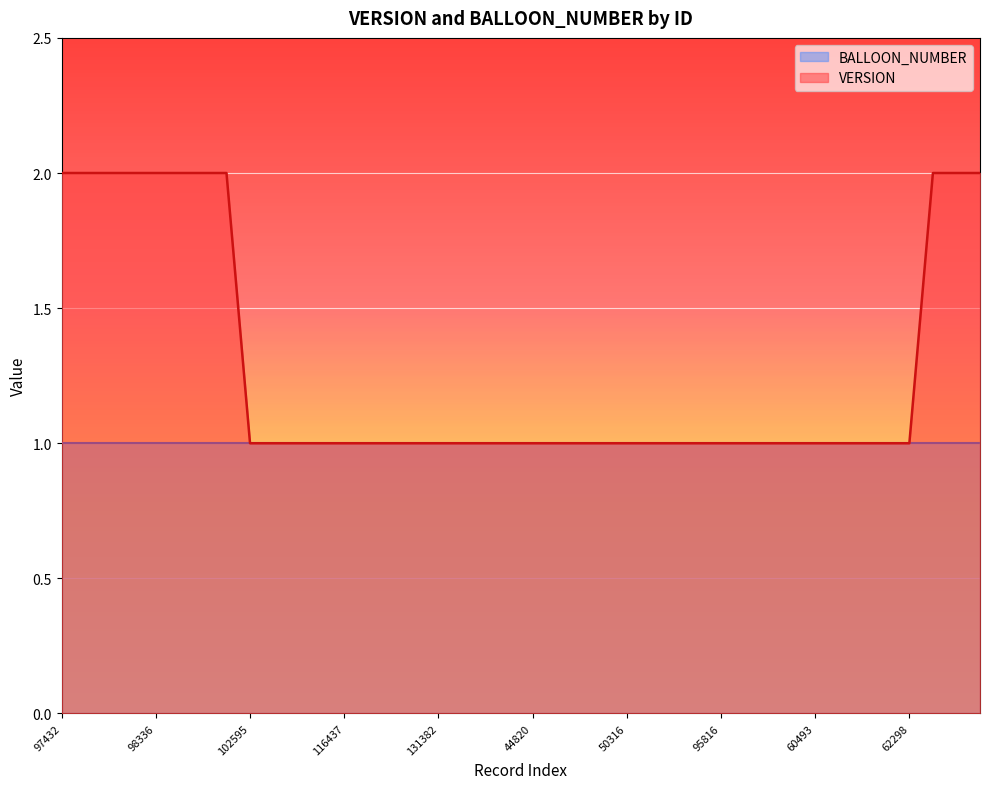

True or false: the data shows 3 at 97442.

False